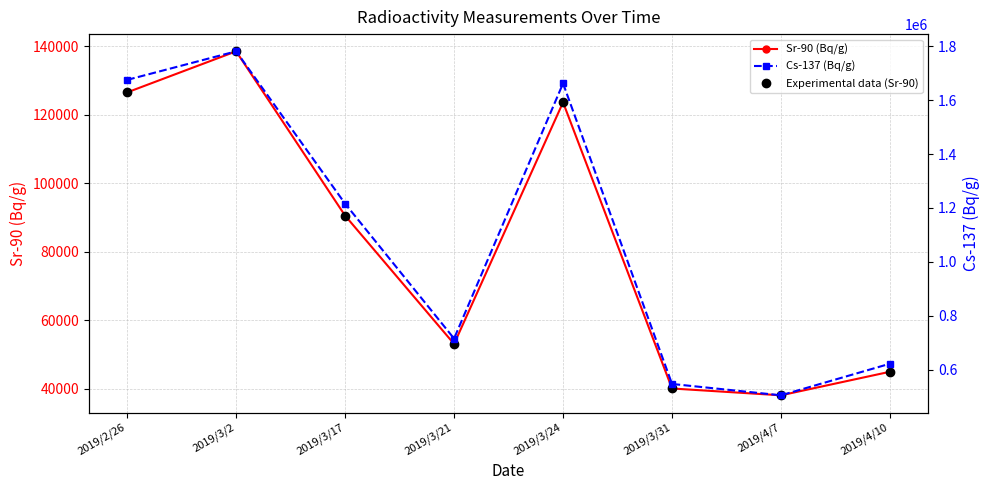

Between 2019/4/7 and 2019/3/21, which is larger?

2019/3/21